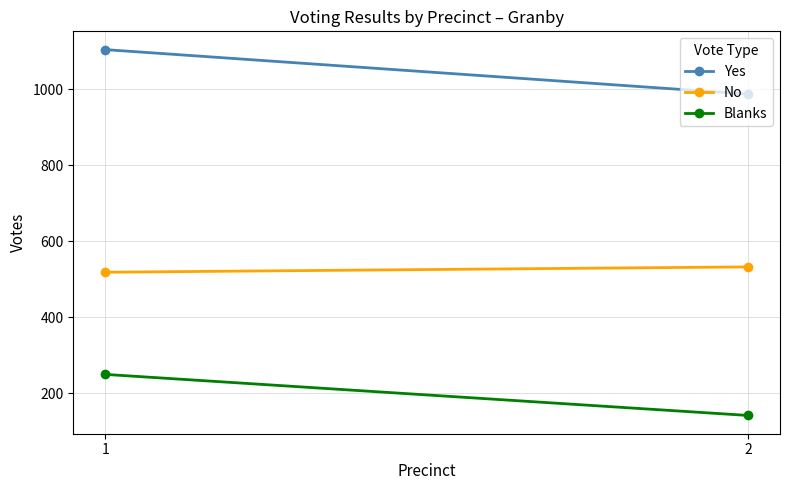

What is the total value across all series at 1?

1871